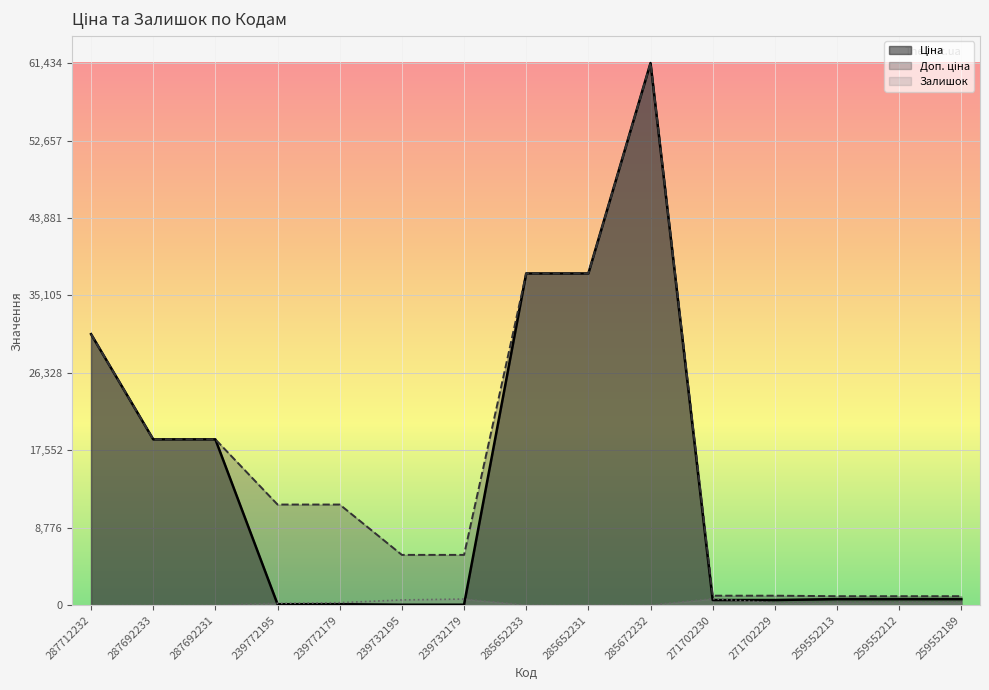

What is the value of the Ціна point at the 9th from the left?

37593.6